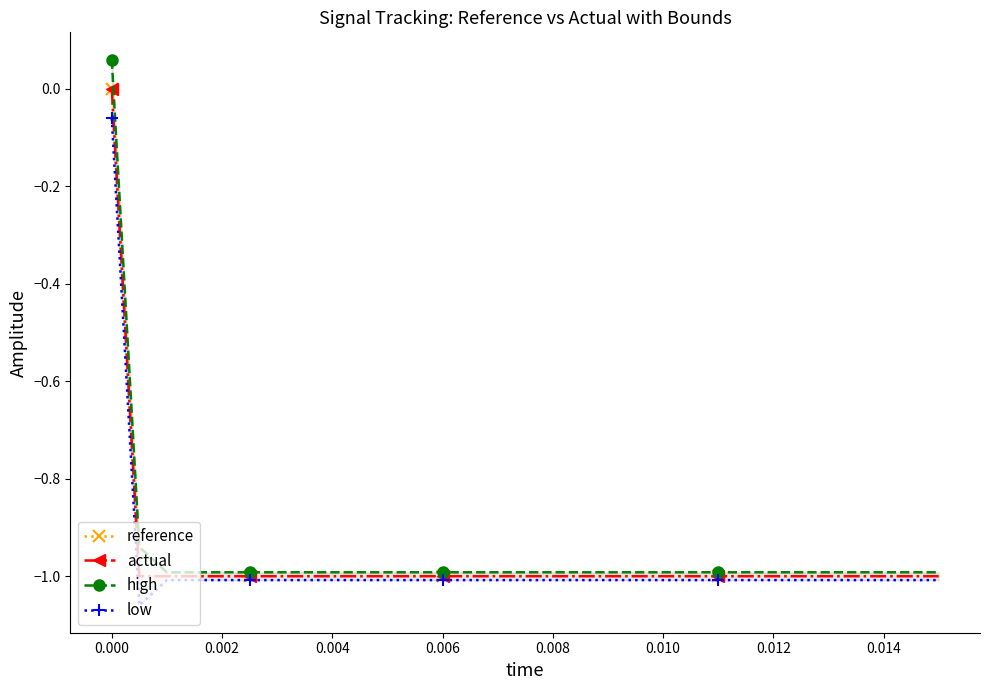

Is it true that reference equals -1.0 at 0.008?

True